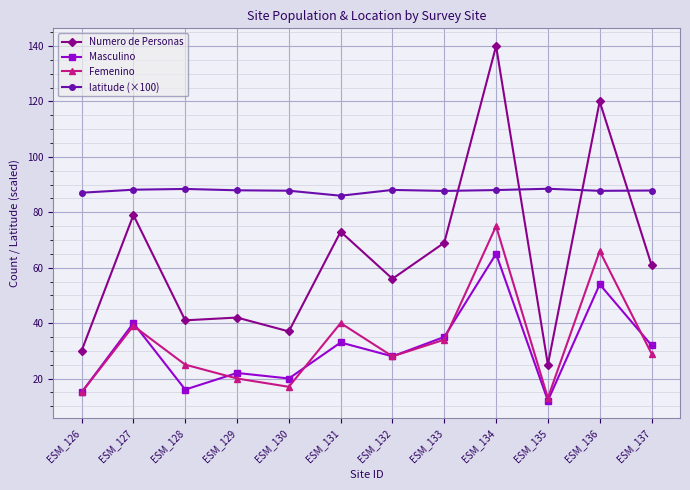

What is the difference between the maximum and minimum values in the Numero de Personas series?

115.0